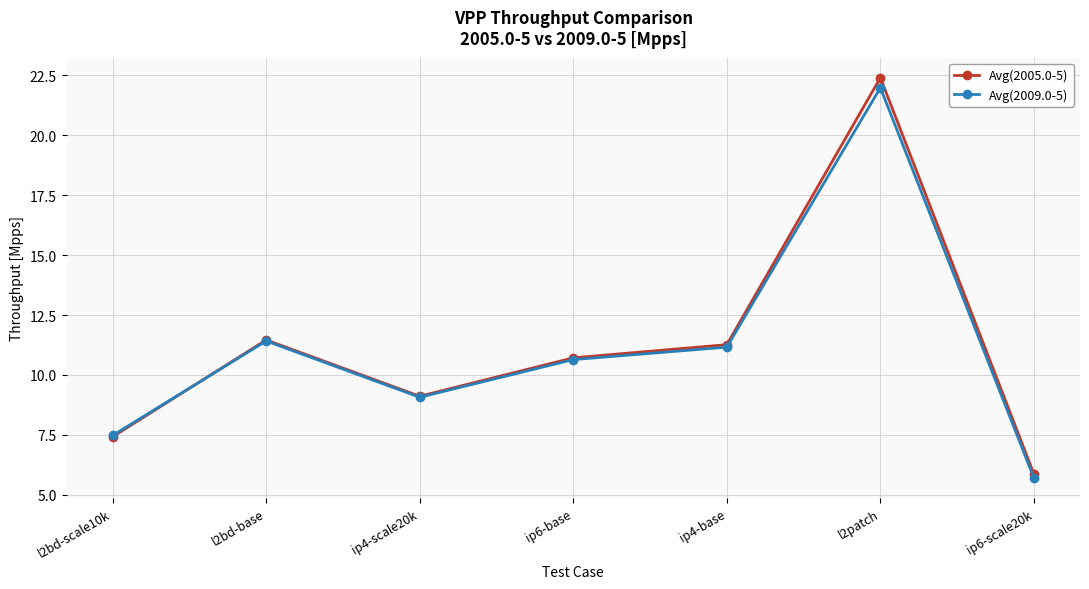

How many series are shown in this chart?

2